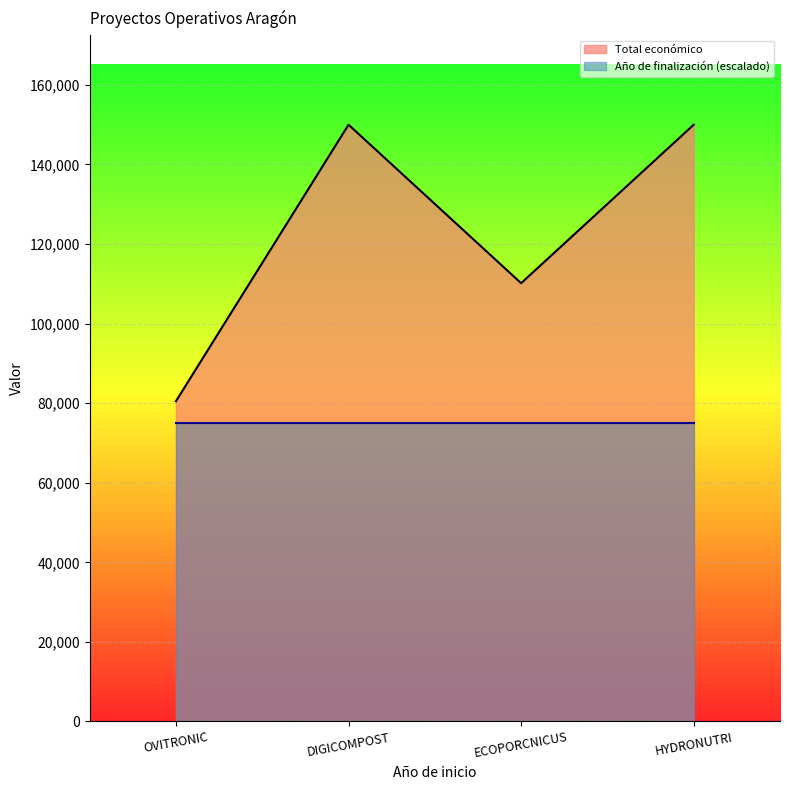

Reading left to right, transcribe all the data shown in this chart.

OVITRONIC=80498	DIGICOMPOST=150000	ECOPORCNICUS=110168	HYDRONUTRI=150000